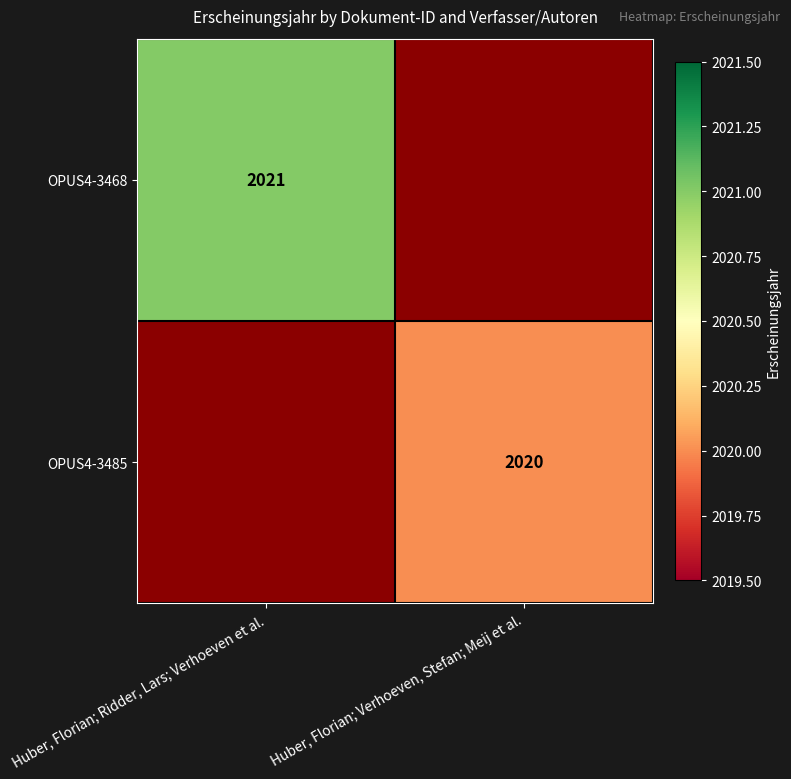

Which label corresponds to the smallest value in the chart?

Huber, Florian; Verhoeven, Stefan; Meij et al.